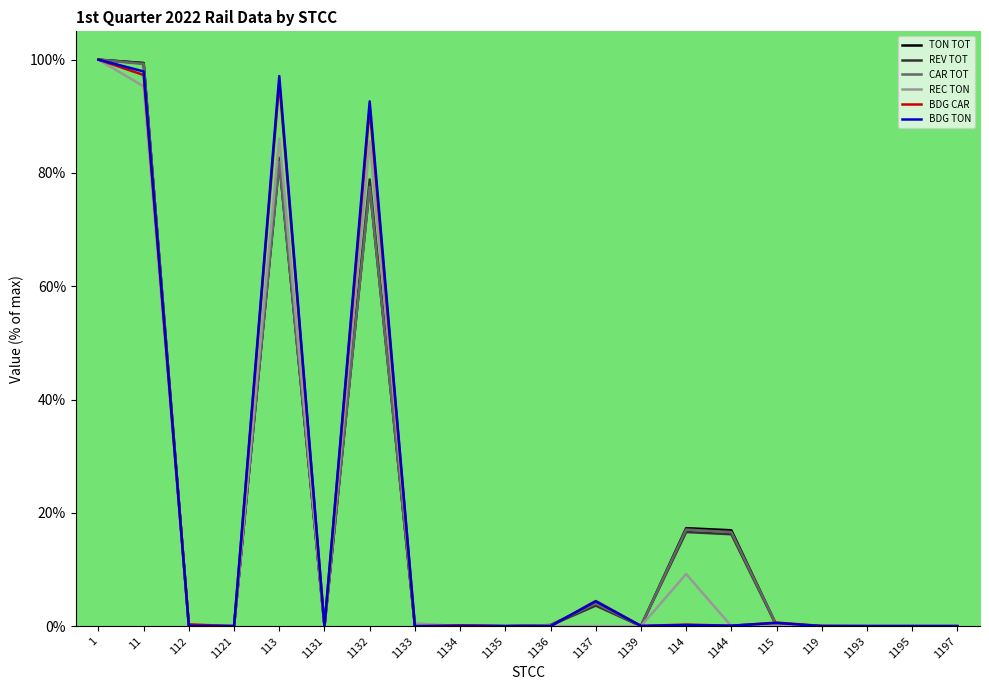

What is the approximate value of TON TOT at 114?

17.3